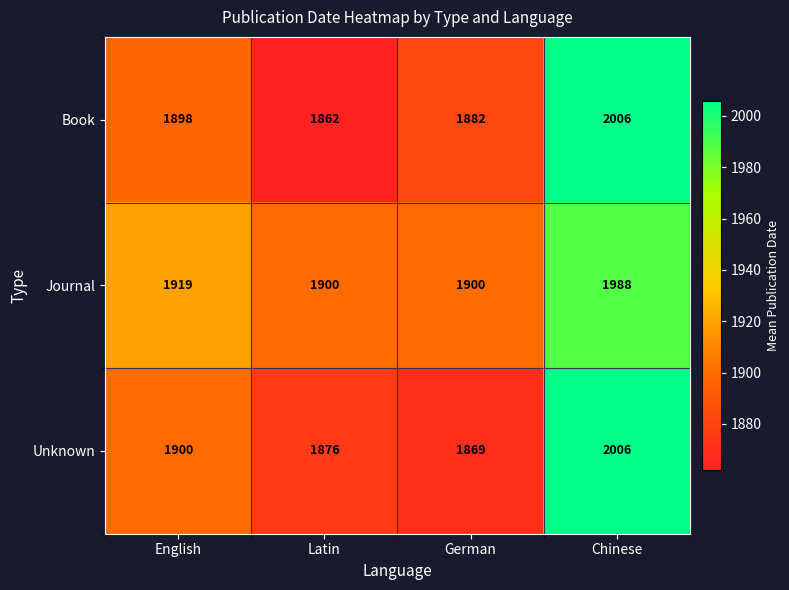

True or false: Book has a value of 1211 at German.

False